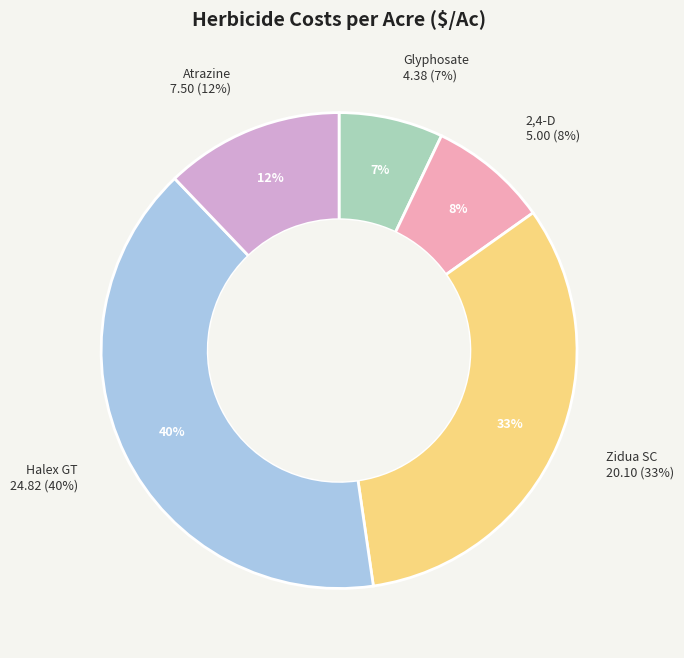

True or false: Zidua SC accounts for 33% of the total.

True